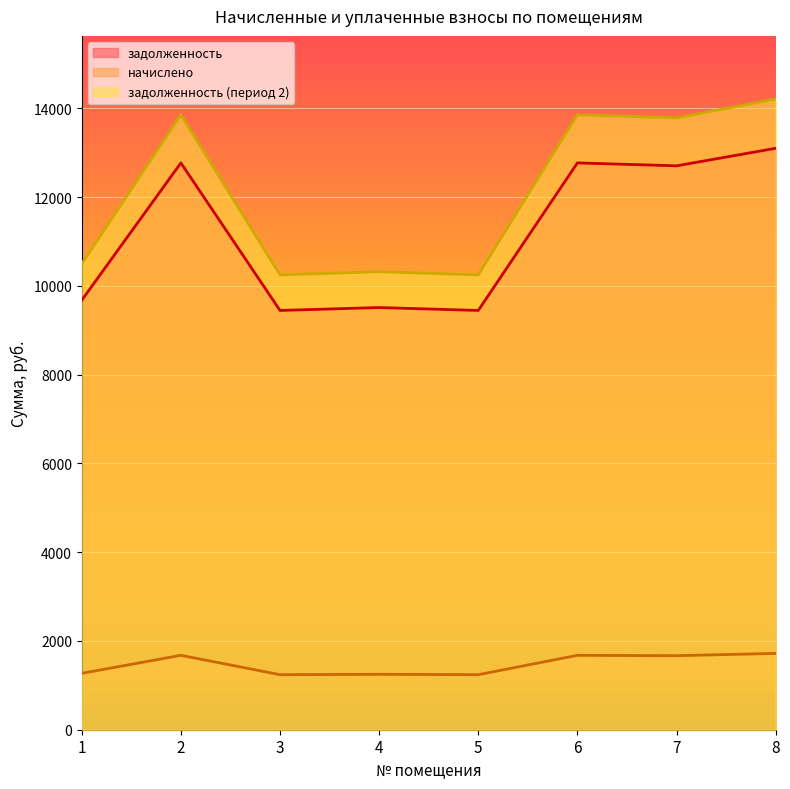

What is the sum of all начислено values?

11737.4